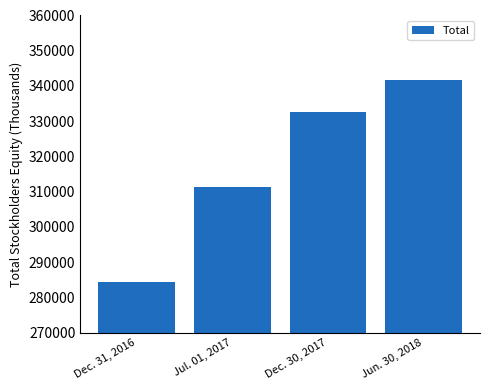

True or false: the data shows 553733 at Jun. 30, 2018.

False